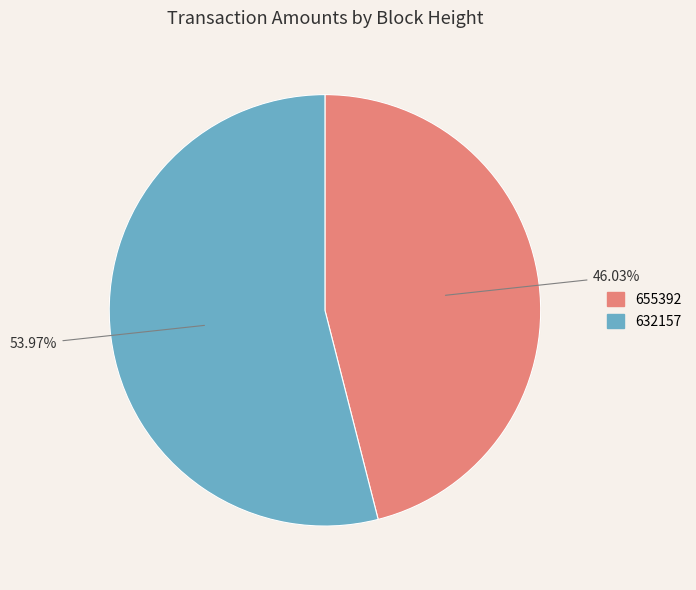

Count the number of slices in the pie.

2